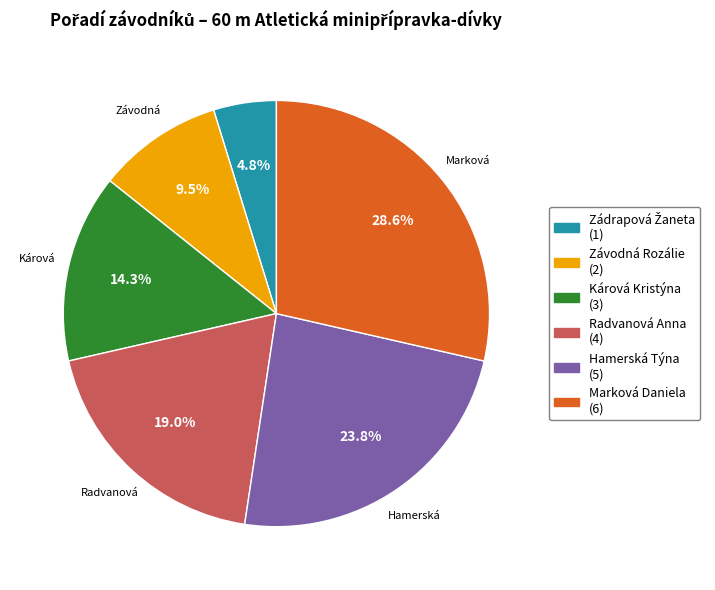

What percentage is NOT represented by Hamerská Týna (5)?

76.2%